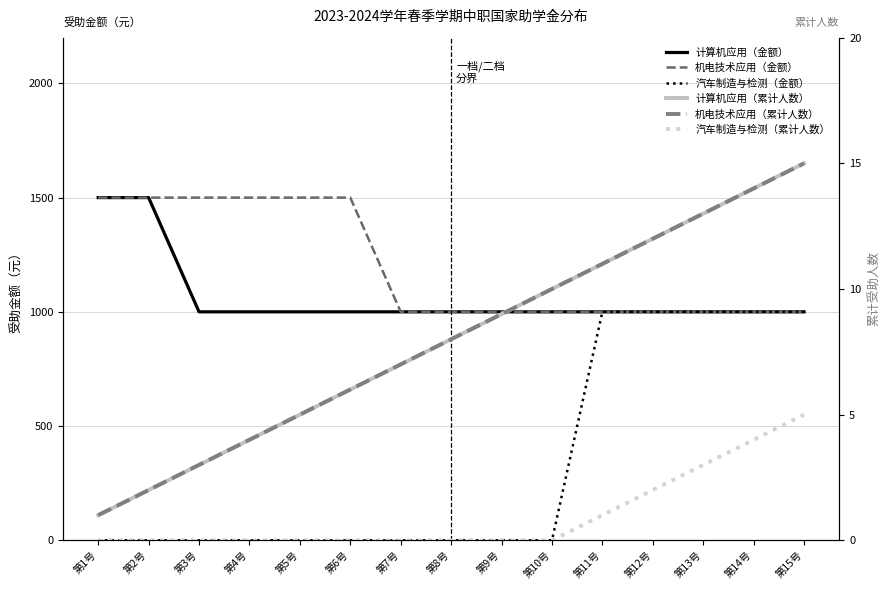

What is the label of the 4th point from the left?

第4号